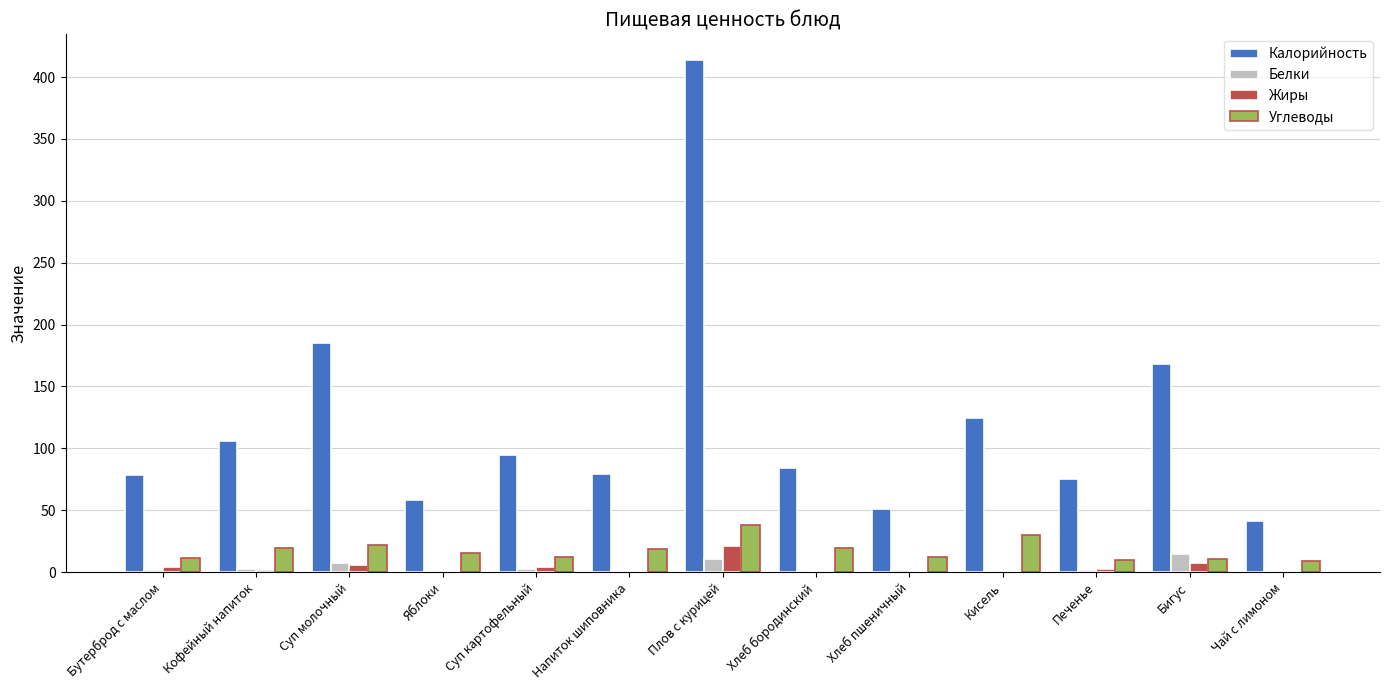

Which series has the largest total across all categories?

Калорийность